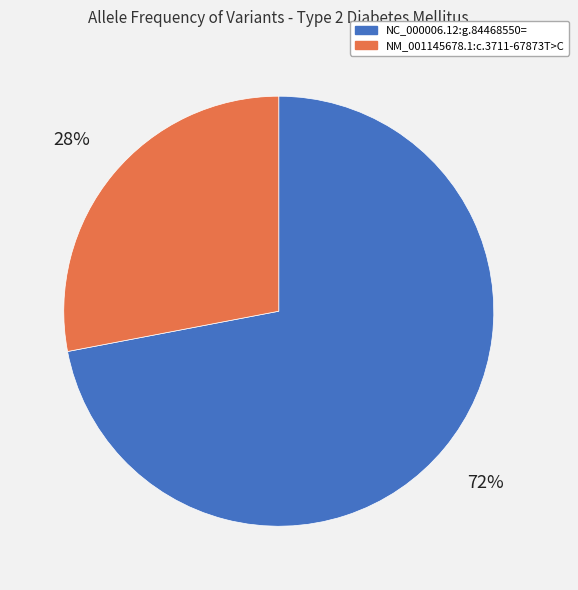

What is the largest slice in the pie chart?

NC_000006.12:g.84468550=